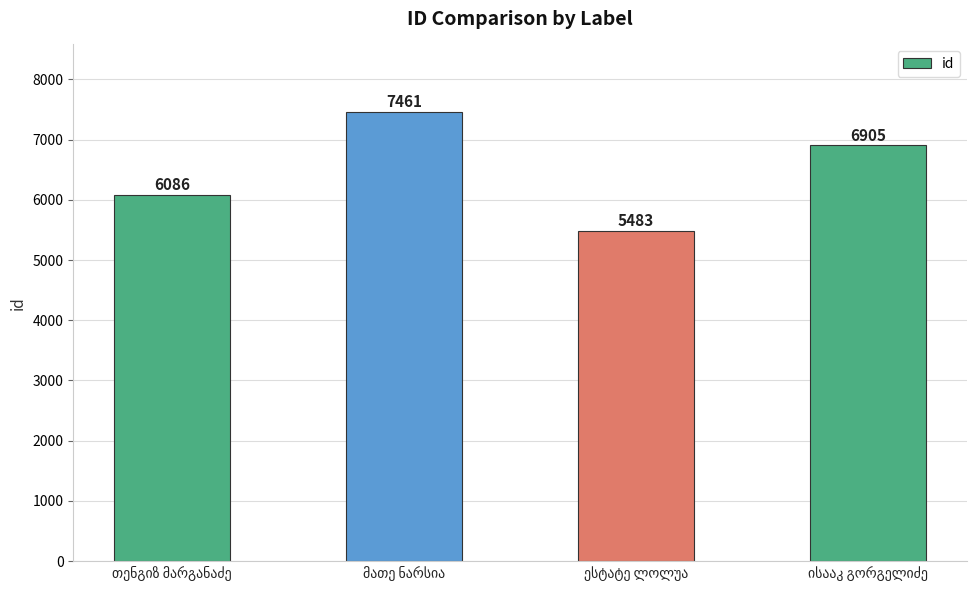

Count the values in the range 6086 to 7461.

3